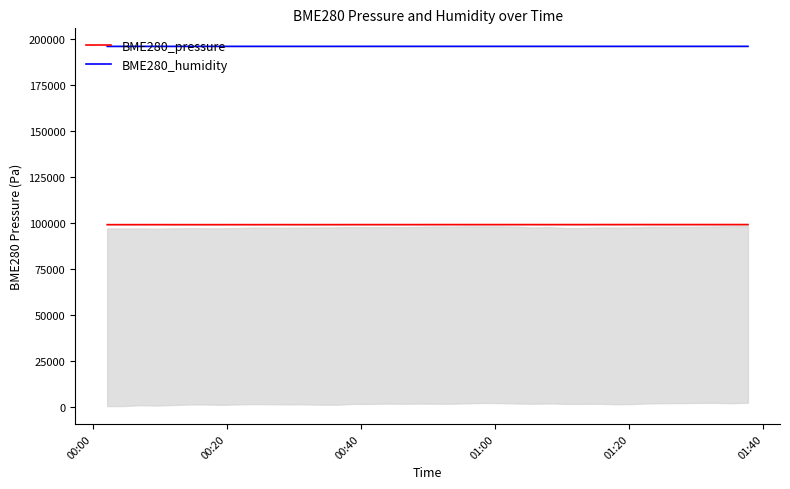

What is the highest value of the BME280_humidity series?

196035.2